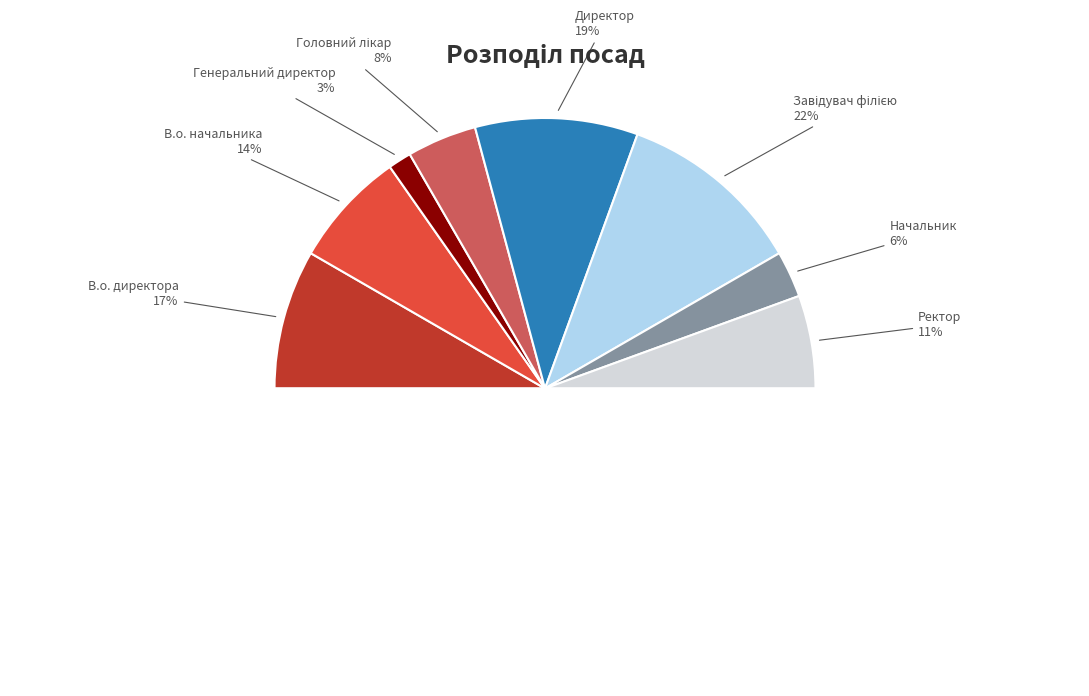

What percentage is the В.о. директора slice, to the nearest percent?

17%